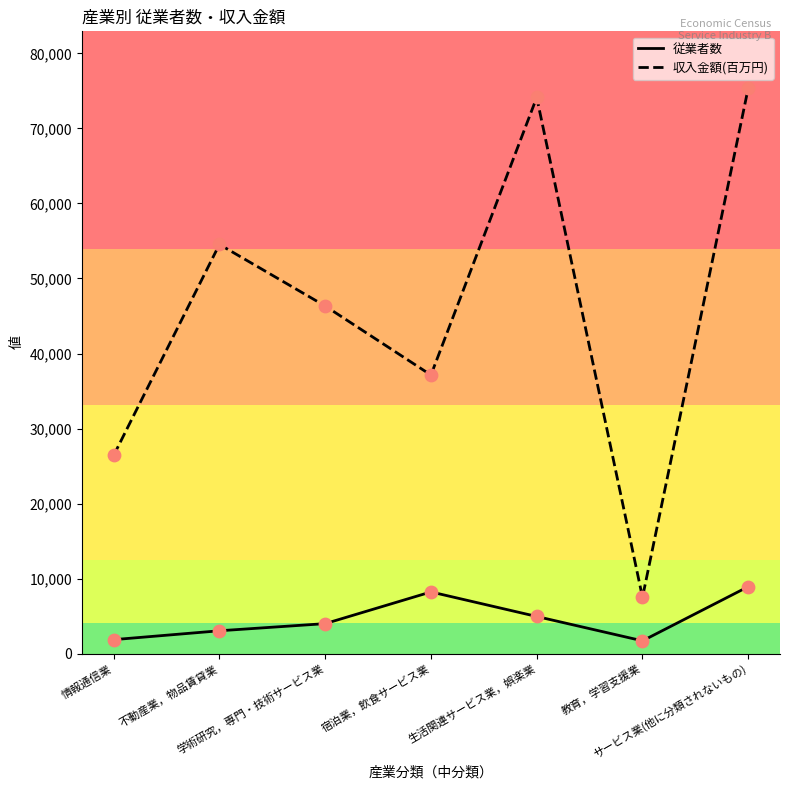

At which category is the sum across all series the highest?

サービス業(他に分類されないもの)